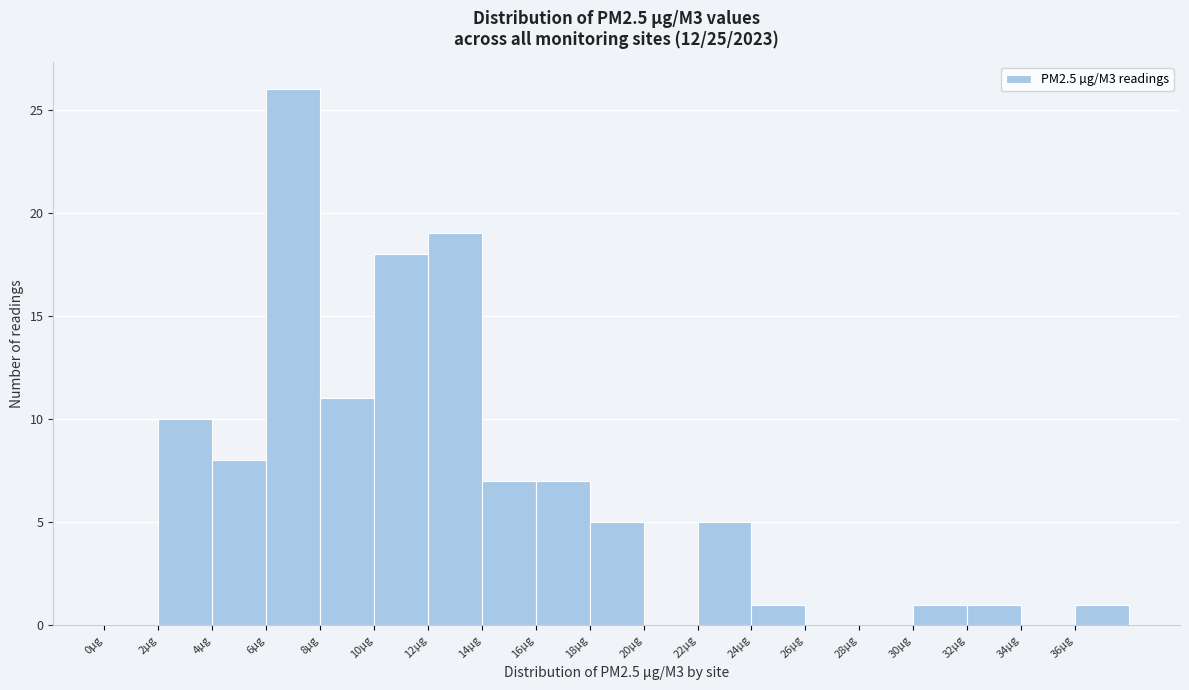

Reading left to right, transcribe this chart: for each bar, give the range it covers on the x-axis and its height. The values are not printed on the chart, so give them approximately, as read against the axis.

0 to 2: 0
2 to 4: 10
4 to 6: 8
6 to 8: 26
8 to 10: 11
10 to 12: 18
12 to 14: 19
14 to 16: 7
16 to 18: 7
18 to 20: 5
20 to 22: 0
22 to 24: 5
24 to 26: 1
26 to 28: 0
28 to 30: 0
30 to 32: 1
32 to 34: 1
34 to 36: 0
36 to 38: 1